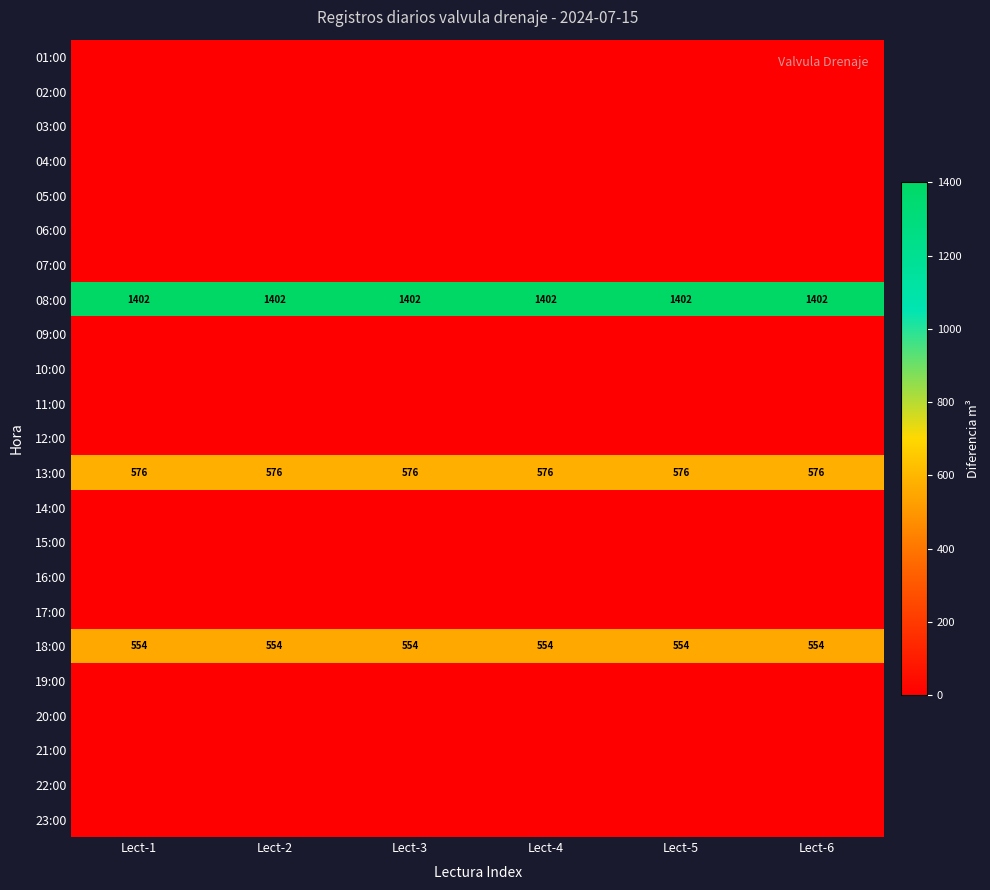

What is the minimum value for 08:00?

1402